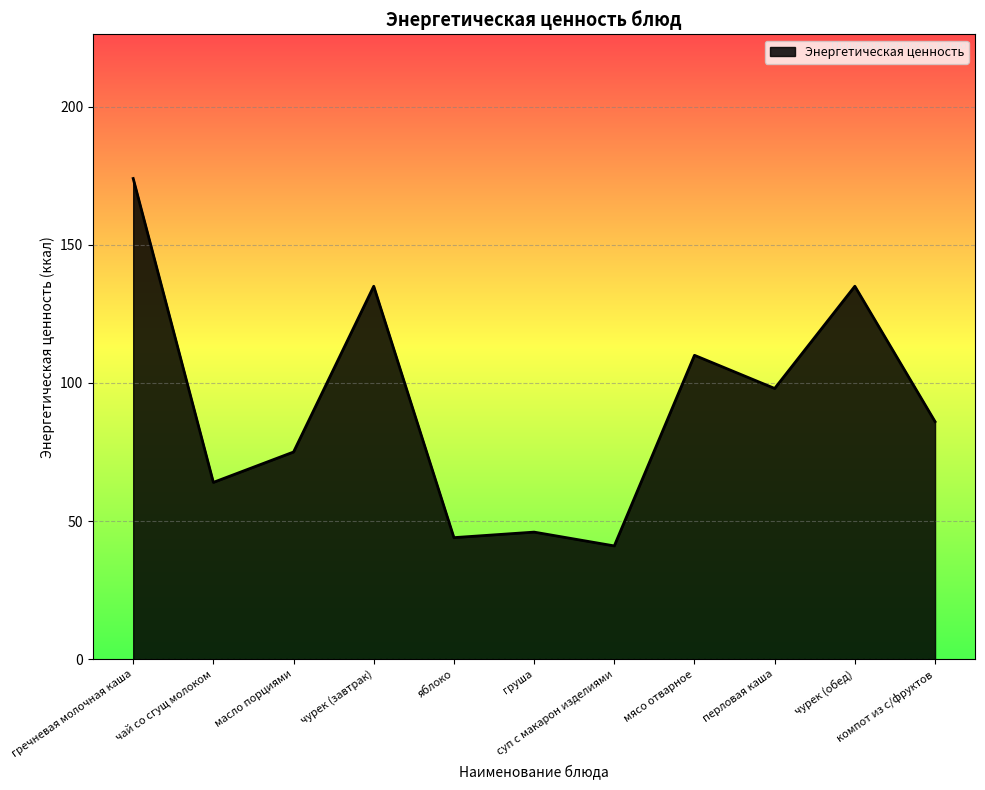

How many lines are shown in the chart?

1